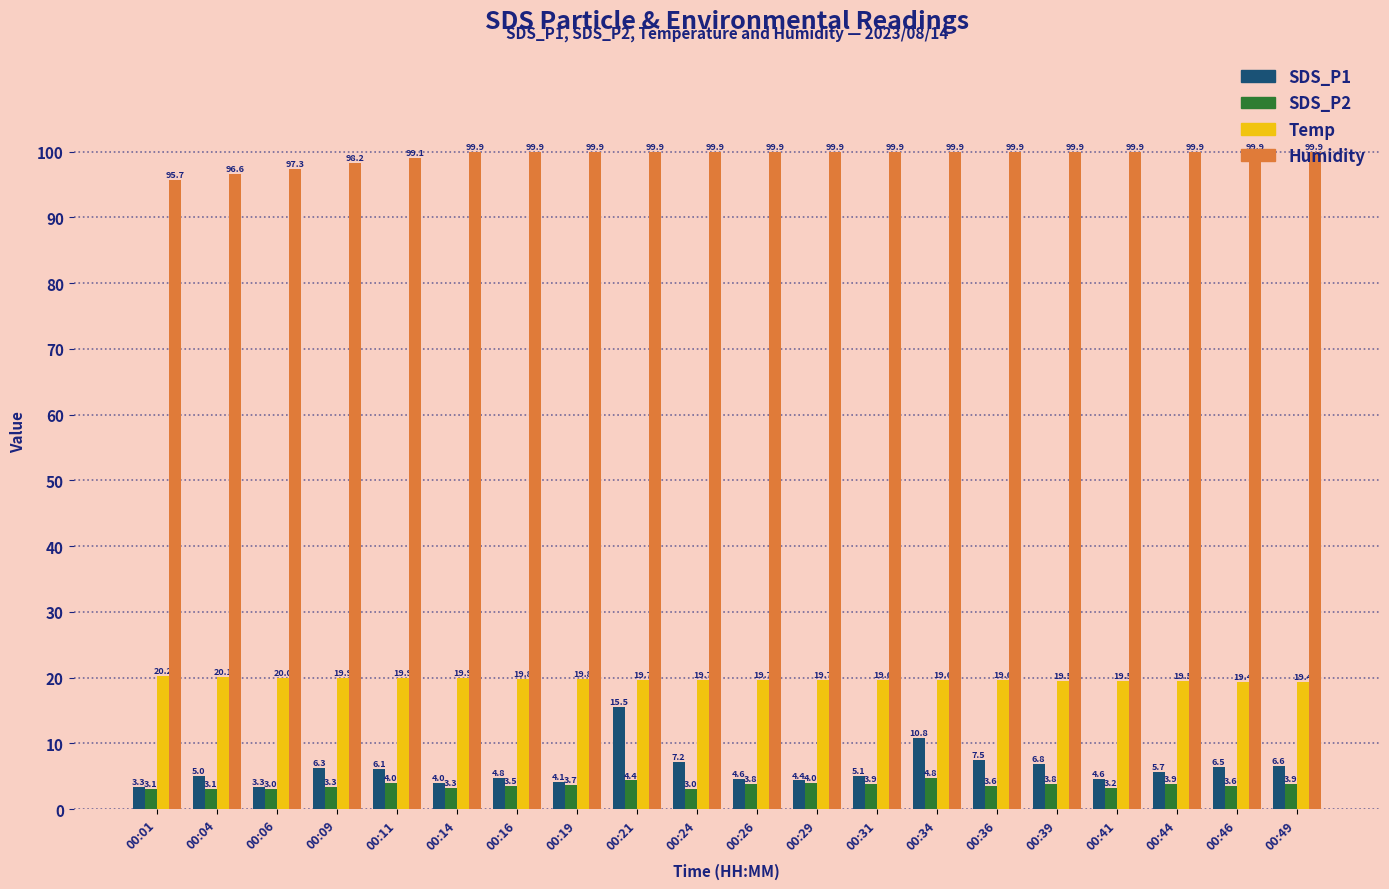

Reading left to right, transcribe all the data shown in this chart.

SDS_P1: 00:01=3.3	00:04=5.0	00:06=3.3	00:09=6.3	00:11=6.1	00:14=4.0	00:16=4.8	00:19=4.1	00:21=15.5	00:24=7.2	00:26=4.6	00:29=4.4	00:31=5.1	00:34=10.8	00:36=7.5	00:39=6.8	00:41=4.6	00:44=5.7	00:46=6.5	00:49=6.6
SDS_P2: 00:01=3.1	00:04=3.1	00:06=3.0	00:09=3.3	00:11=4.0	00:14=3.3	00:16=3.5	00:19=3.7	00:21=4.4	00:24=3.0	00:26=3.8	00:29=4.0	00:31=3.9	00:34=4.8	00:36=3.6	00:39=3.8	00:41=3.2	00:44=3.9	00:46=3.6	00:49=3.9
Temp: 00:01=20.2	00:04=20.1	00:06=20.0	00:09=19.9	00:11=19.9	00:14=19.9	00:16=19.8	00:19=19.8	00:21=19.7	00:24=19.7	00:26=19.7	00:29=19.7	00:31=19.6	00:34=19.6	00:36=19.6	00:39=19.5	00:41=19.5	00:44=19.5	00:46=19.4	00:49=19.4
Humidity: 00:01=95.7	00:04=96.6	00:06=97.3	00:09=98.2	00:11=99.1	00:14=99.9	00:16=99.9	00:19=99.9	00:21=99.9	00:24=99.9	00:26=99.9	00:29=99.9	00:31=99.9	00:34=99.9	00:36=99.9	00:39=99.9	00:41=99.9	00:44=99.9	00:46=99.9	00:49=99.9